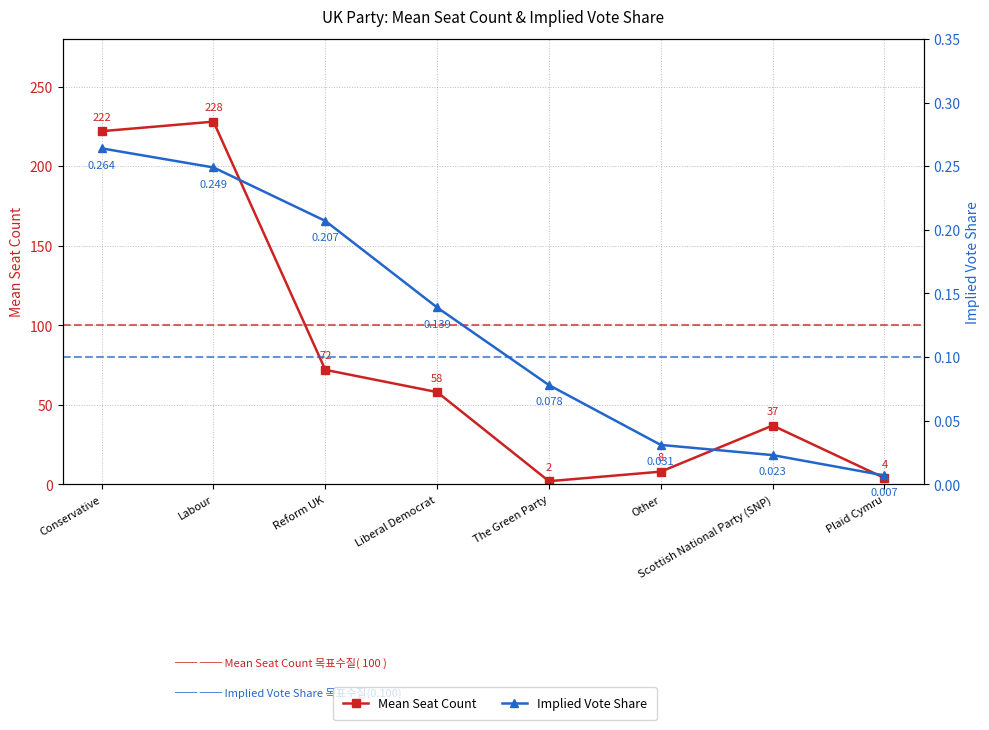

Which series has the largest total across all categories?

Mean Seat Count